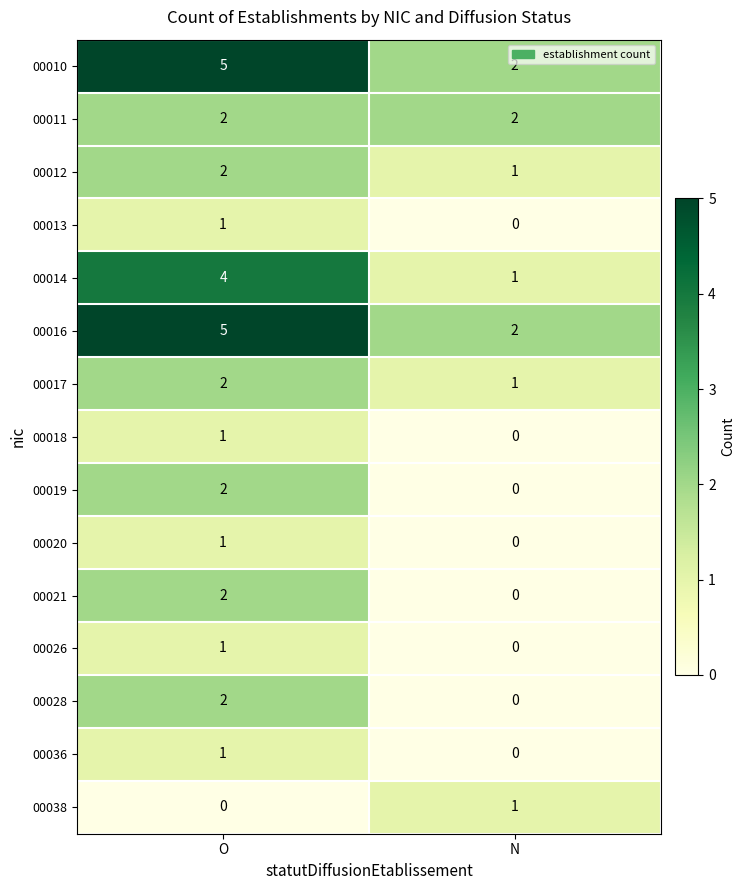

What is the sum of all 00010 values?

7